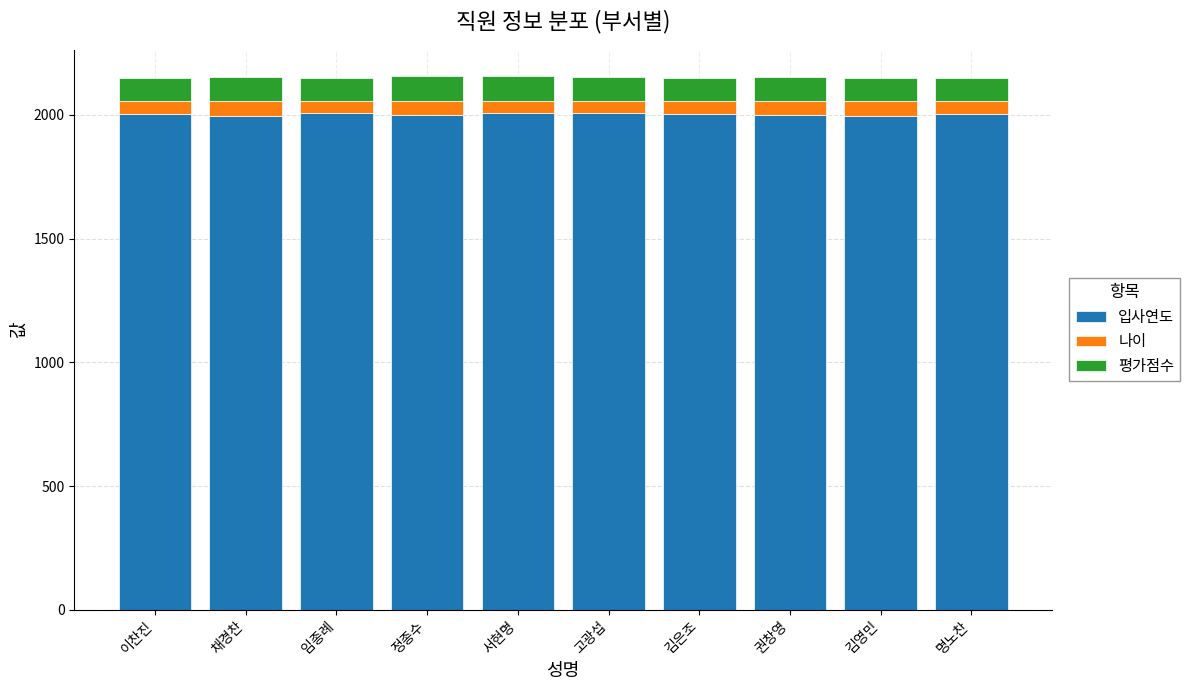

Is it true that 입사연도 equals 2007 at 임종례?

True